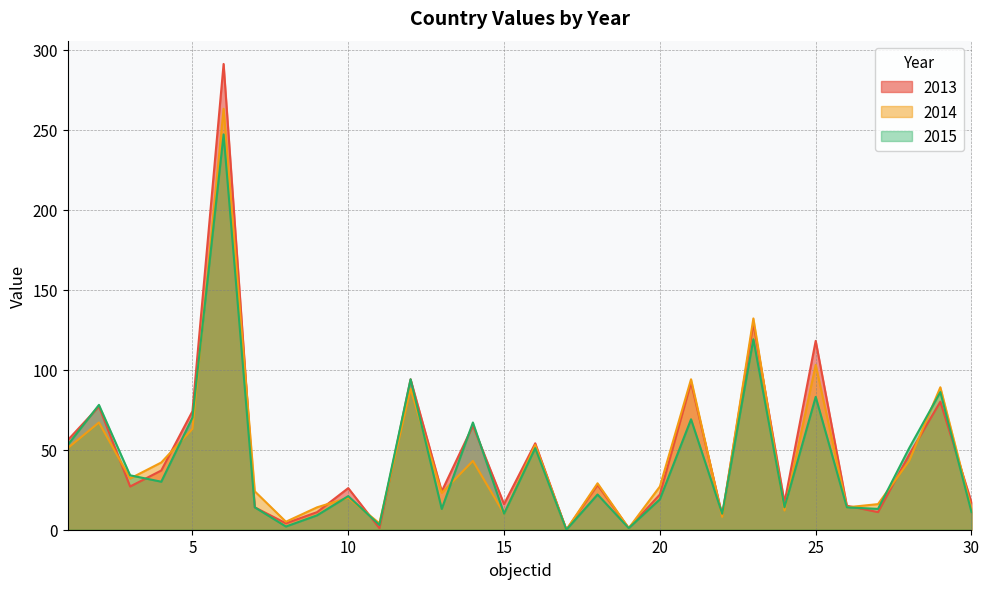

How many values in the 2014 series exceed 29?

14